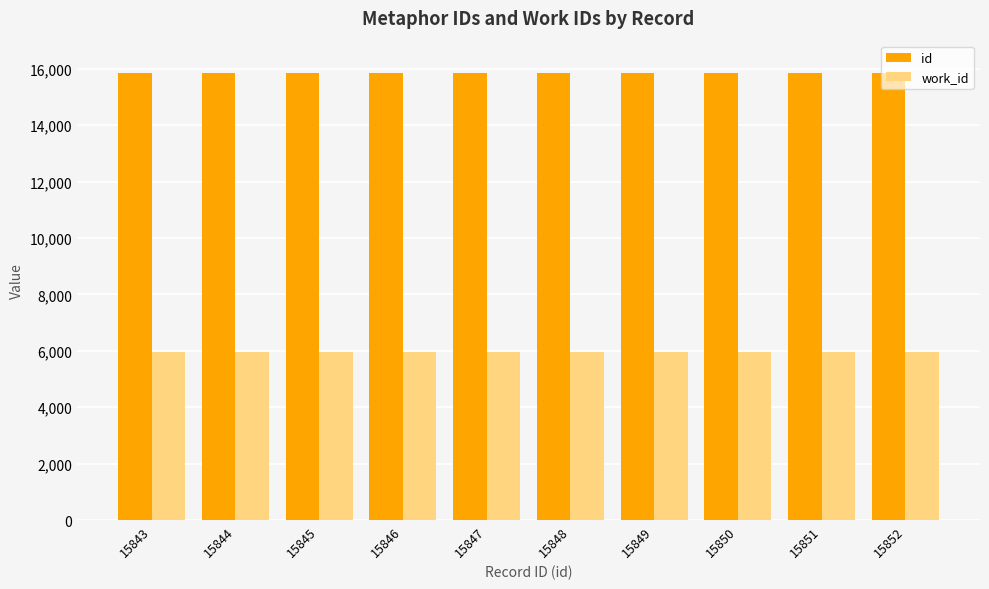

What is the maximum value for work_id?

5960